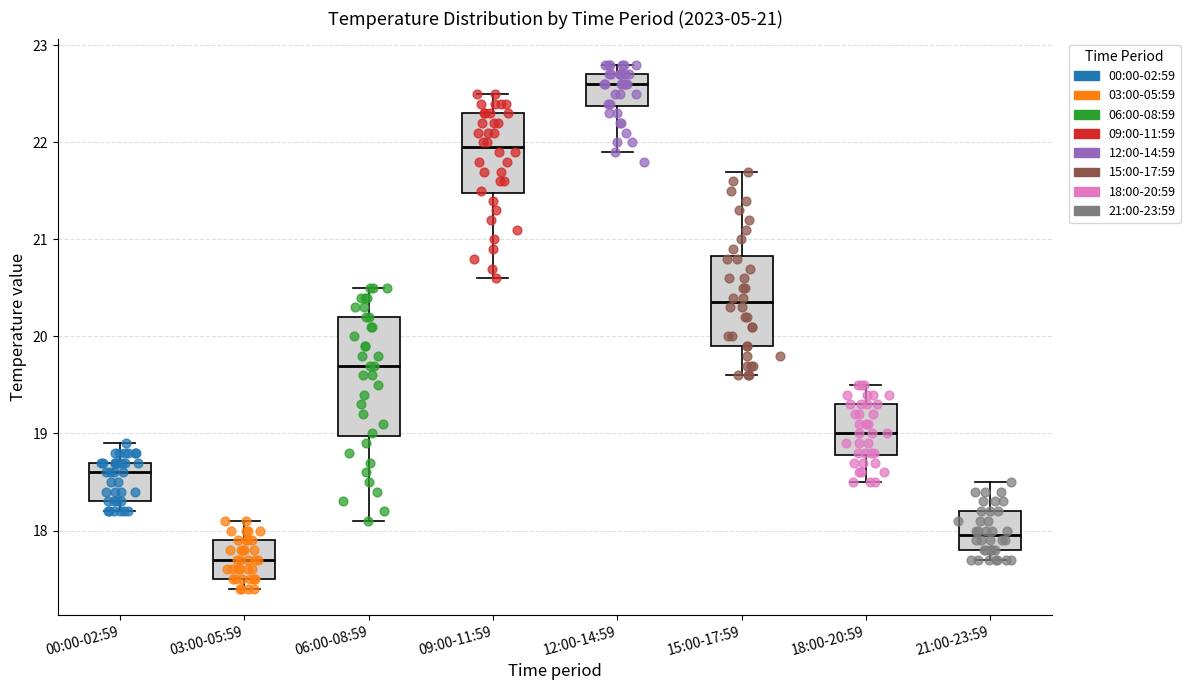

Comparing the boxes themselves (not the whiskers), which one is the tallest?

06:00-08:59